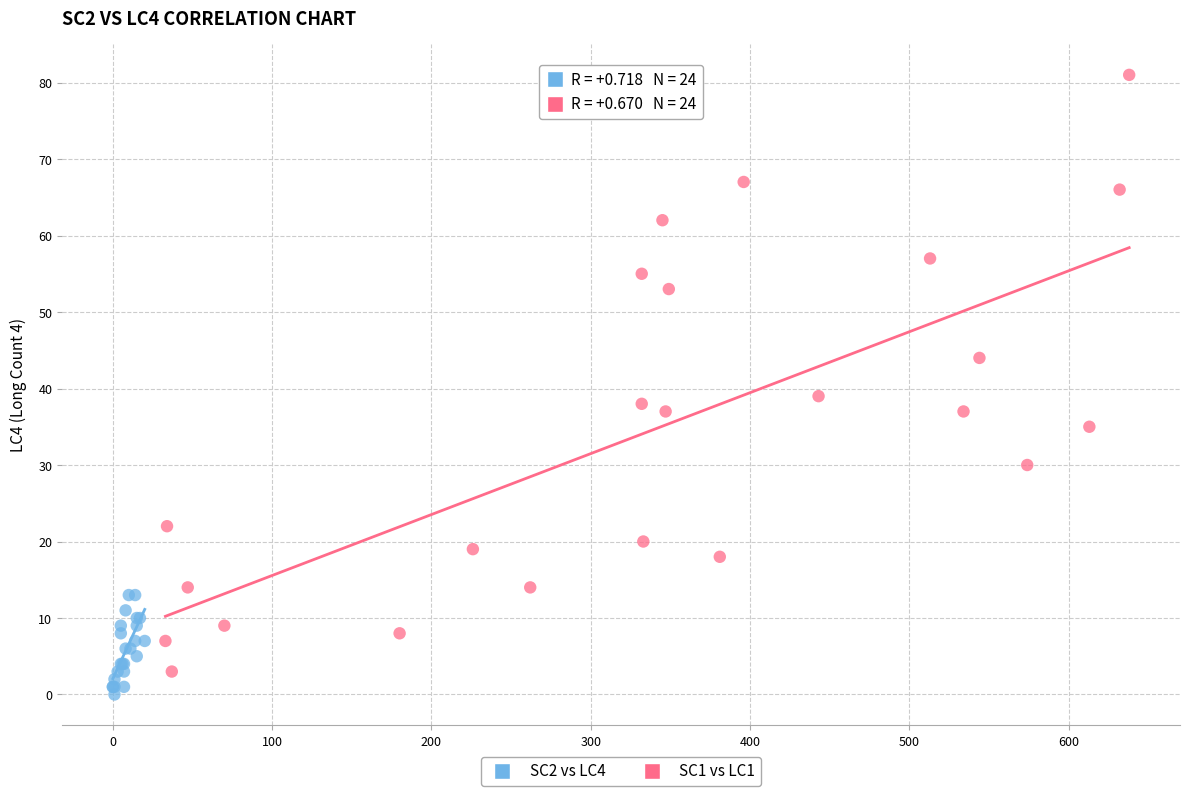

Which series contains the highest Y value?

SC2 vs LC4